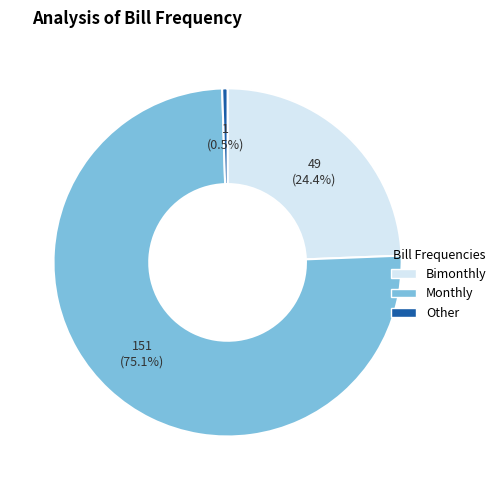

How many slices are in this pie chart?

3